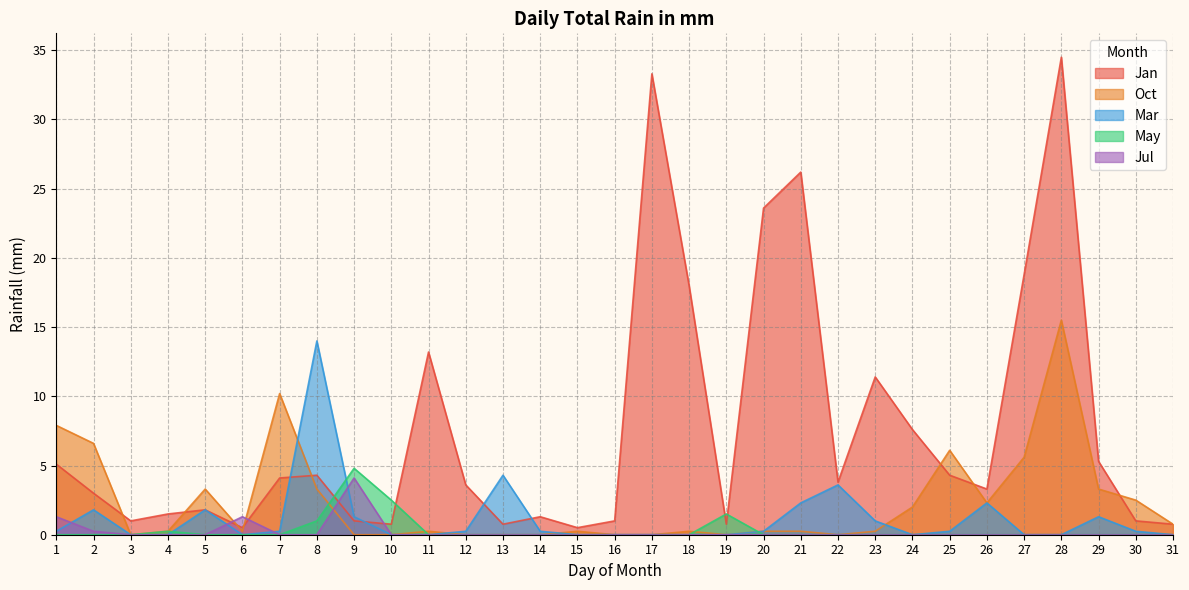

True or false: Oct and May intersect in this chart.

True